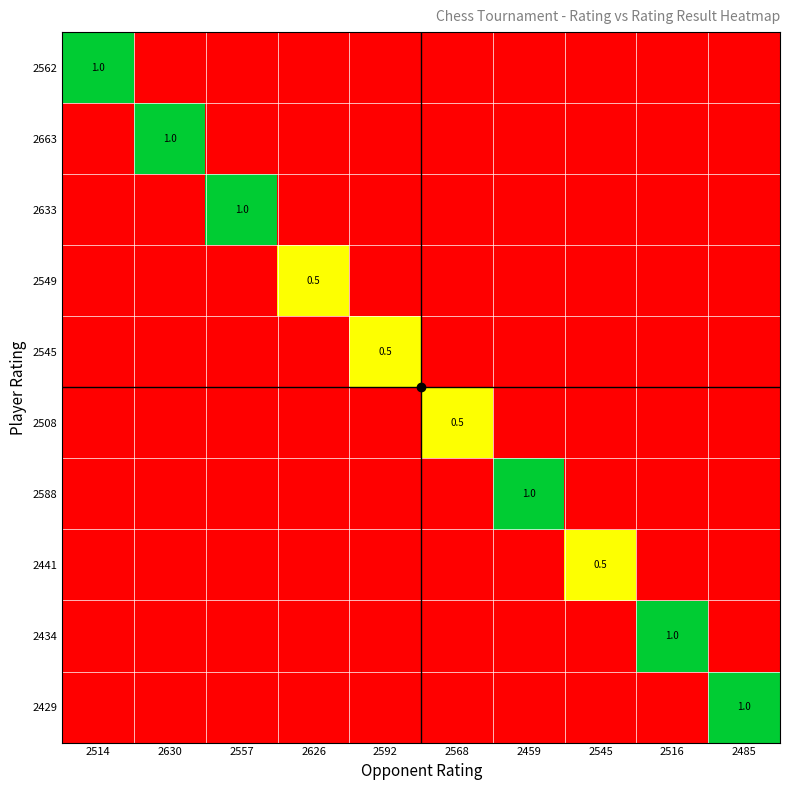

How many series are shown in this chart?

10